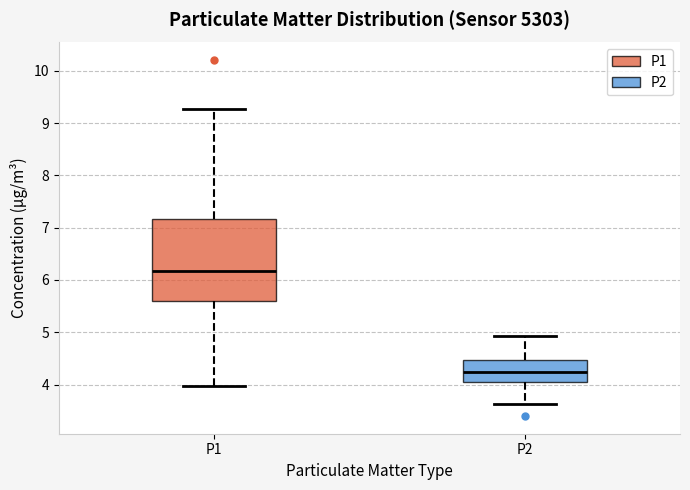

Reading left to right, transcribe this box plot: for each box, give where its median line is, the range the box spans, and where its two whiskers end, as read against the y-axis. The values are not printed on the chart, so give them approximately, as read against the axis.

P1: median 6.2, box 5.6 to 7.2, whiskers 4.0 to 9.3
P2: median 4.2, box 4.1 to 4.5, whiskers 3.6 to 4.9